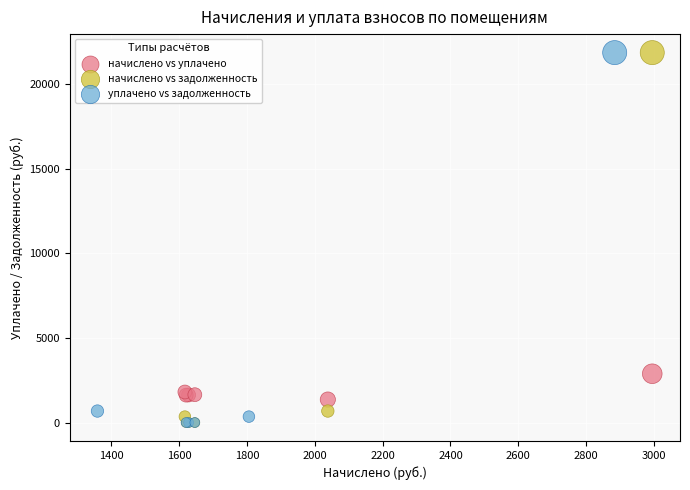

What are all the series names shown in the legend?

начислено vs уплачено, начислено vs задолженность, уплачено vs задолженность